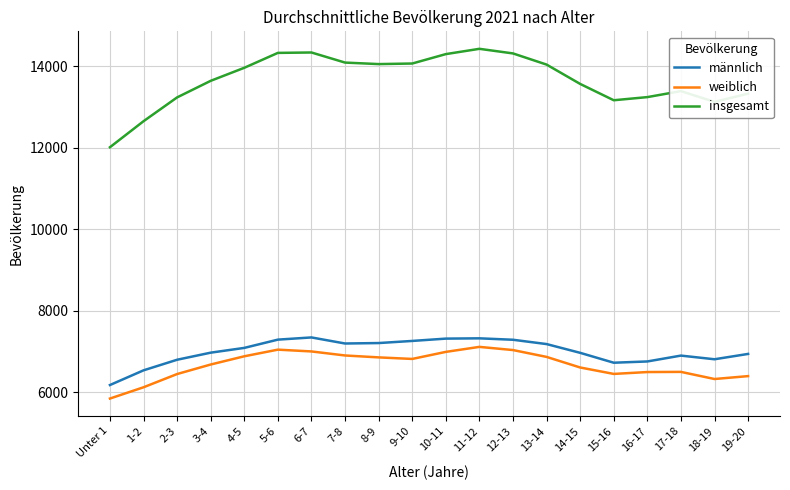

True or false: männlich and insgesamt cross at least once.

False